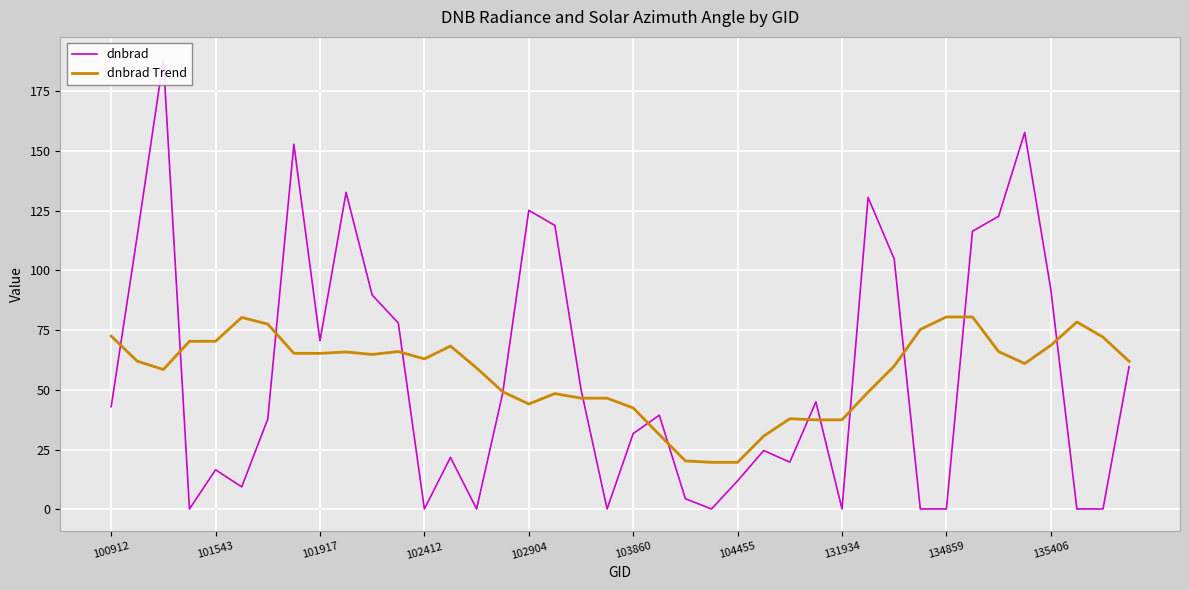

How many lines are shown in the chart?

2